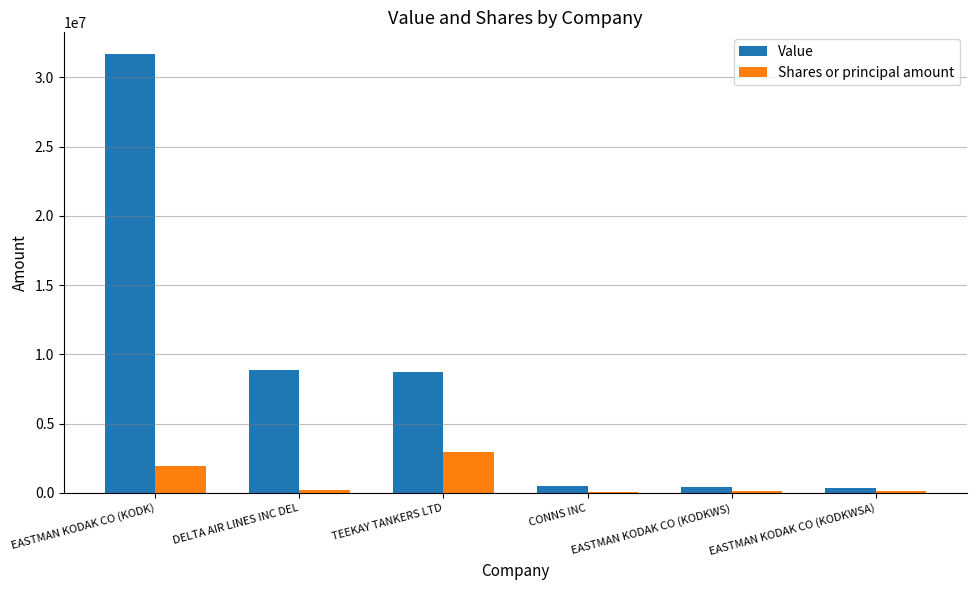

What is the greatest value displayed?

31674000